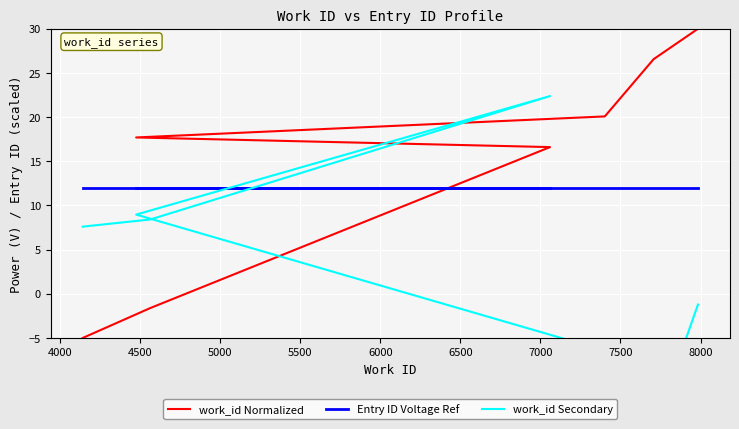

How many data points in work_id Normalized are less than 17?

3